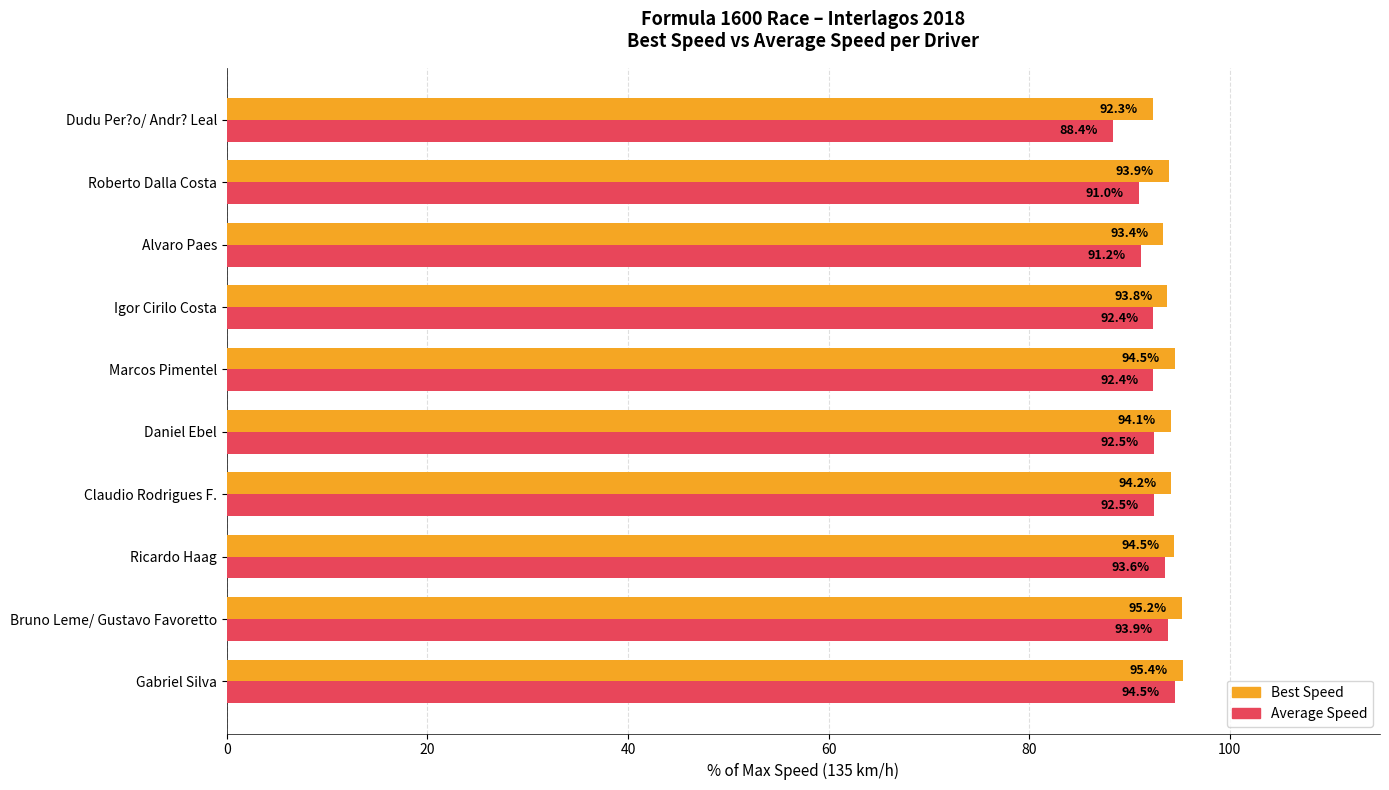

Which series has the largest total across all categories?

Best Speed